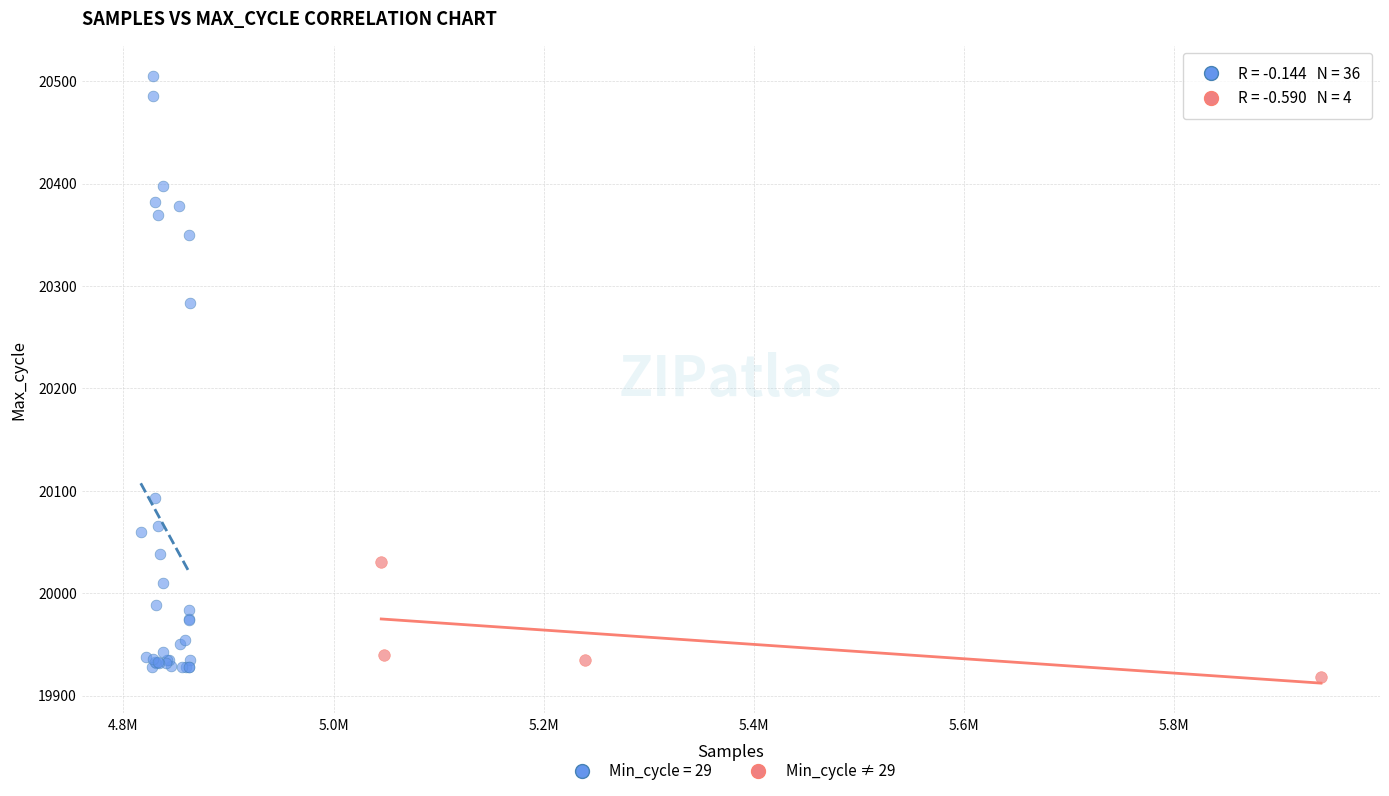

Which series has the largest Y range (max minus min)?

Min_cycle = 29